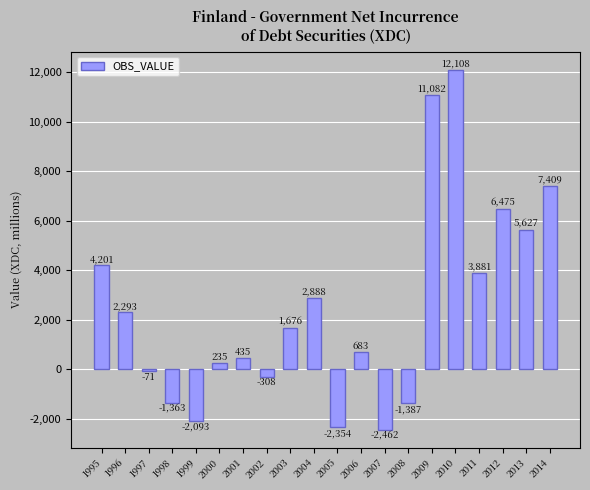

What is the approximate value at 1997, to the nearest 50?

-50